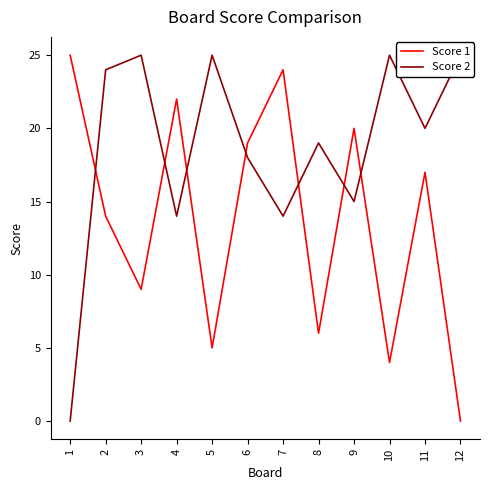

What is the approximate value of Score 1 at 7, to the nearest 10?

20